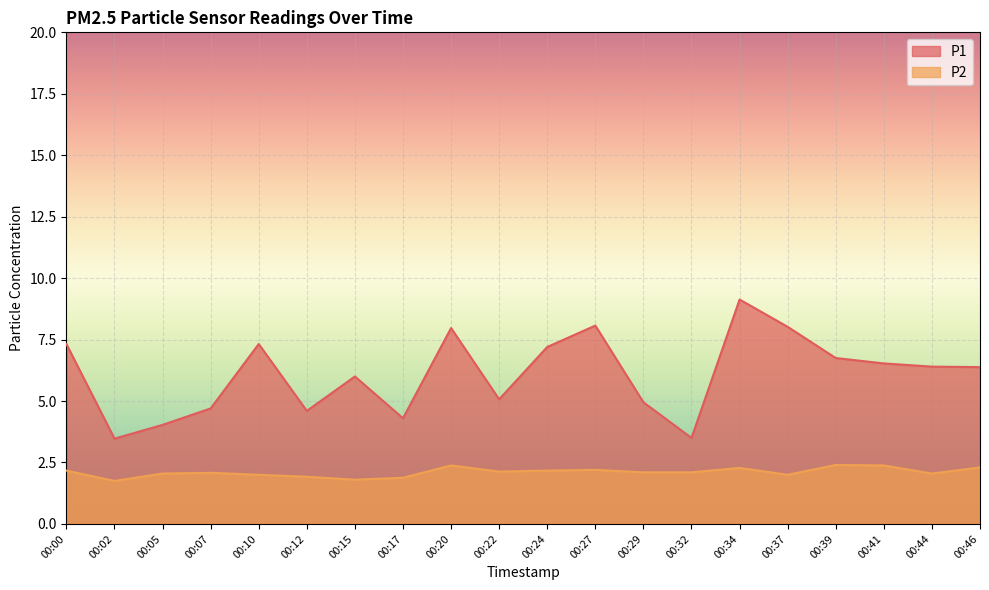

What is the average value of the P1 series?

6.1